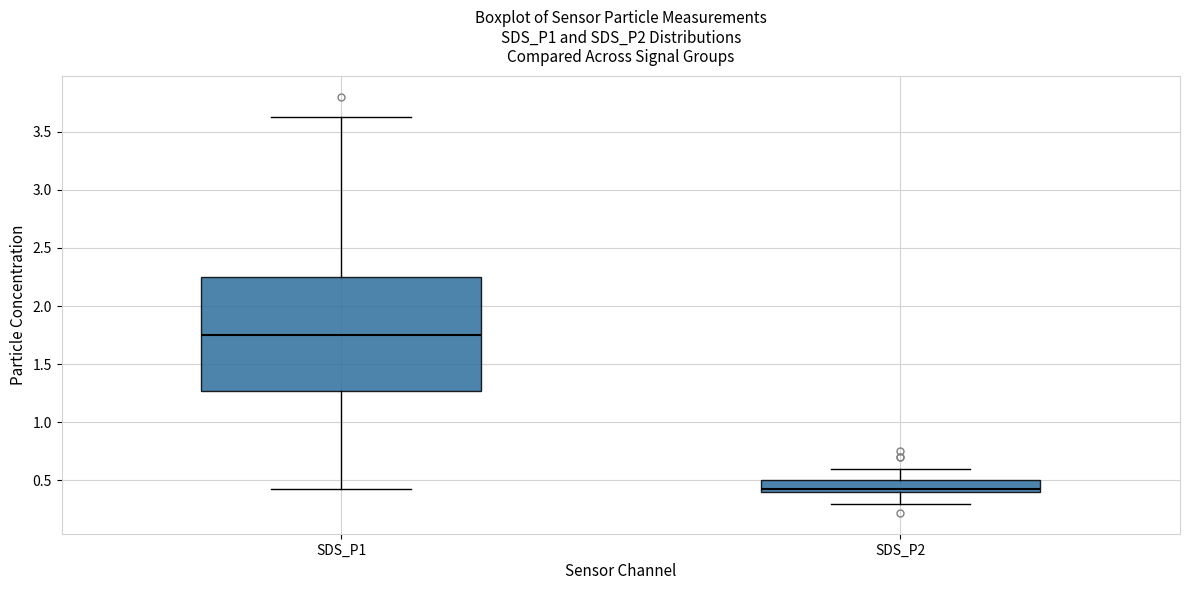

Comparing the boxes themselves (not the whiskers), which one is the tallest?

SDS_P1